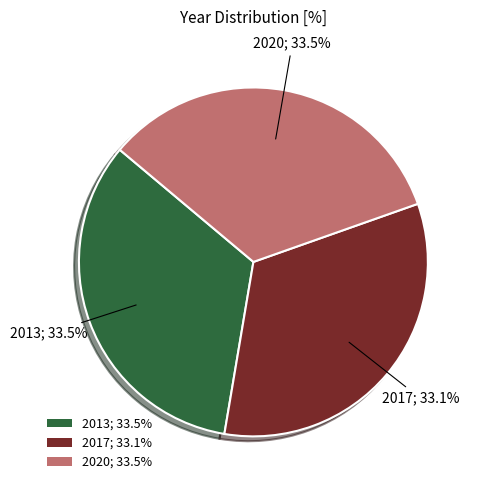

Does any single category account for the majority?

No